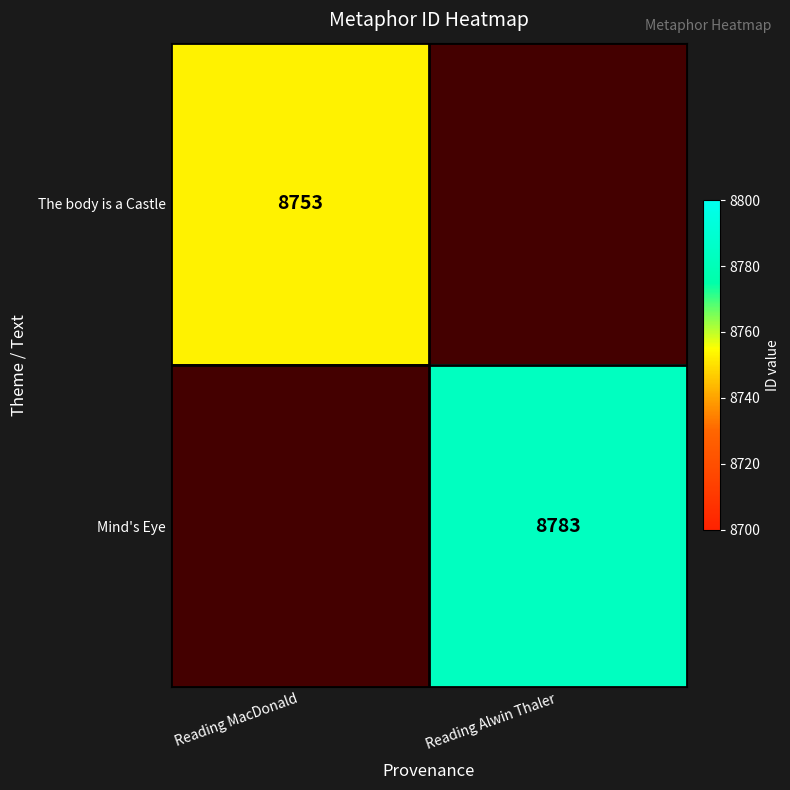

Count the number of categories in the chart.

2